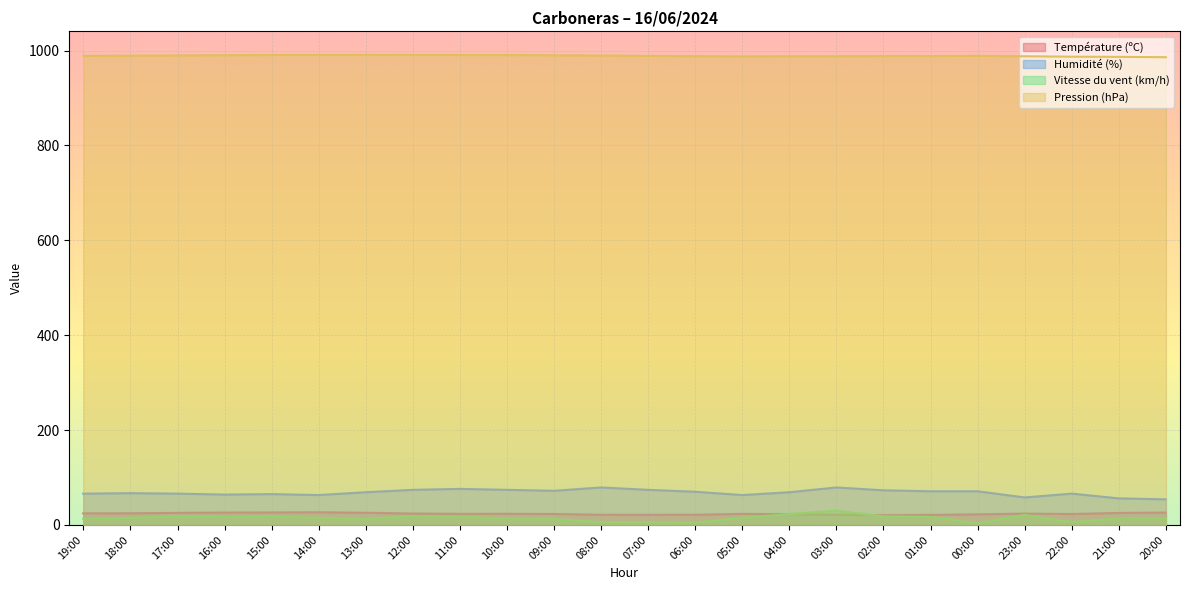

What is the sum of all Température (ºC) values?

567.2